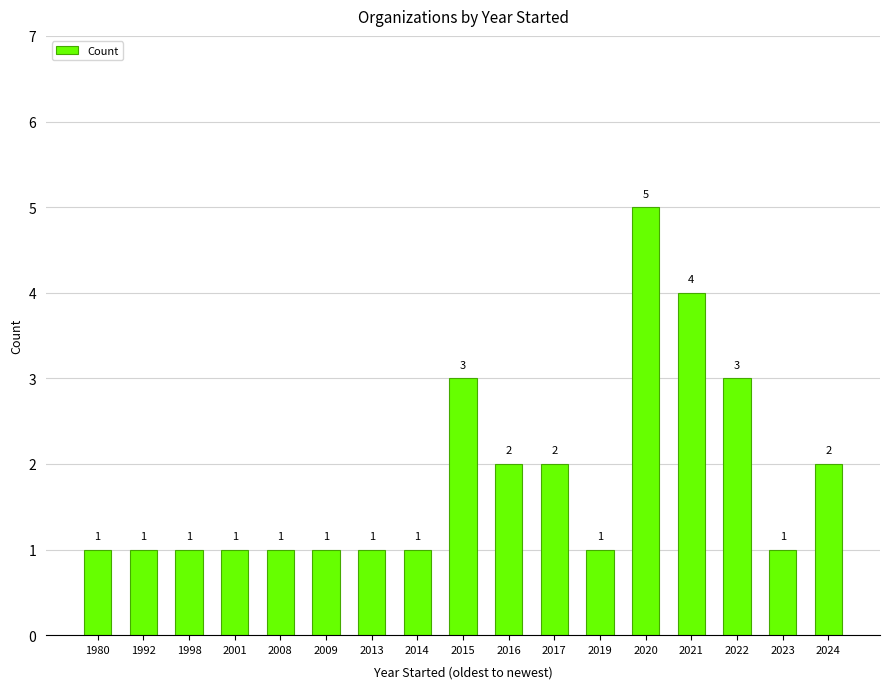

True or false: the data shows 2 at 2024.

True